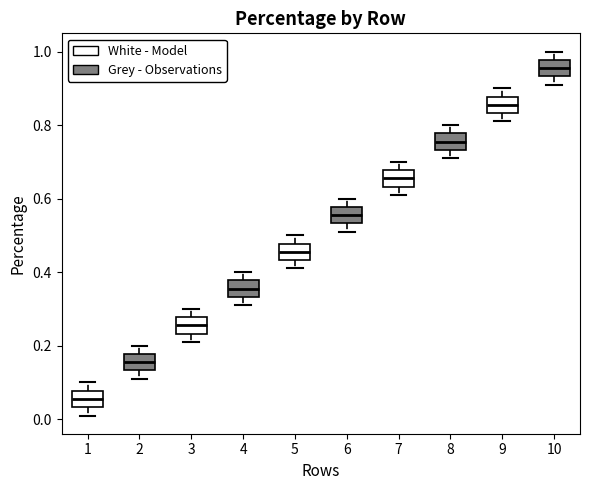

Reading left to right, read every box against the y-axis: the position of its median line, the range the box covers, and the ends of its whiskers. The values are not printed on the chart, so give them approximately, as read against the axis.

1: median 0.06, box 0.04 to 0.08, whiskers 0.02 to 0.10
2: median 0.16, box 0.14 to 0.18, whiskers 0.12 to 0.20
3: median 0.26, box 0.24 to 0.28, whiskers 0.22 to 0.30
4: median 0.36, box 0.34 to 0.38, whiskers 0.32 to 0.40
5: median 0.46, box 0.44 to 0.48, whiskers 0.42 to 0.50
6: median 0.56, box 0.54 to 0.58, whiskers 0.52 to 0.60
7: median 0.66, box 0.64 to 0.68, whiskers 0.62 to 0.70
8: median 0.76, box 0.74 to 0.78, whiskers 0.72 to 0.80
9: median 0.86, box 0.84 to 0.88, whiskers 0.82 to 0.90
10: median 0.96, box 0.94 to 0.98, whiskers 0.92 to 1.00